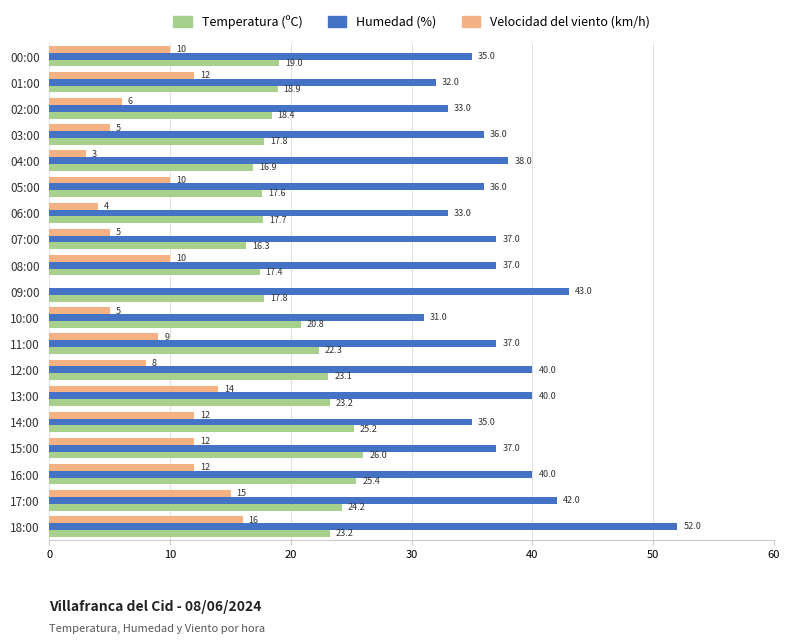

Which series has the largest total across all categories?

Humedad (%)